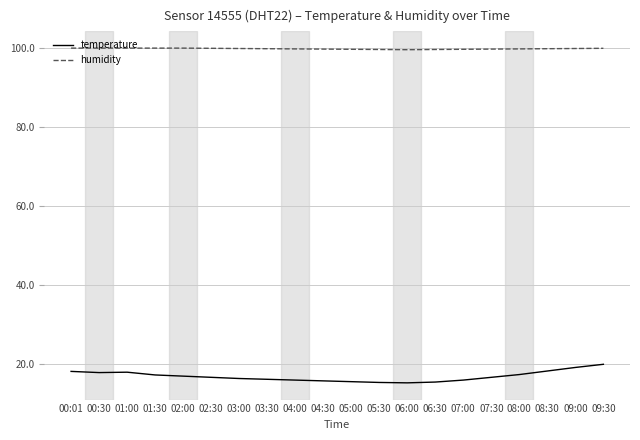

What is the difference between the maximum and minimum values in the temperature series?

4.7